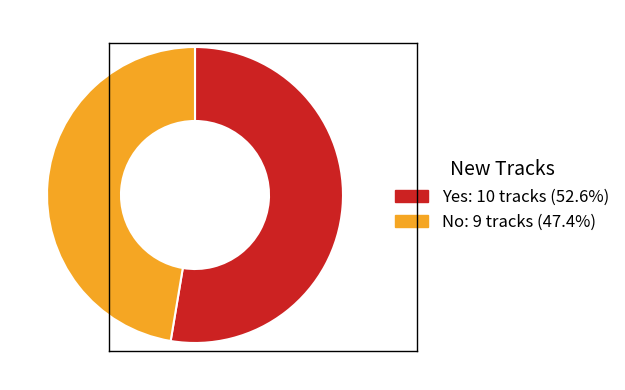

True or false: No accounts for 36% of the total.

False